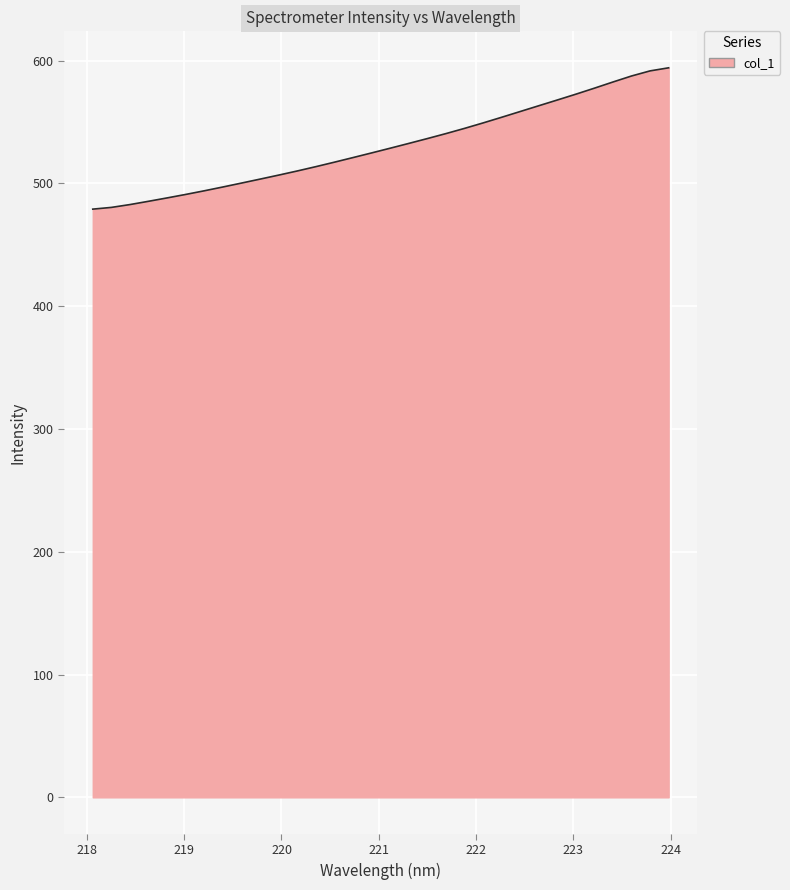

What is the minimum value shown in the chart?

479.1